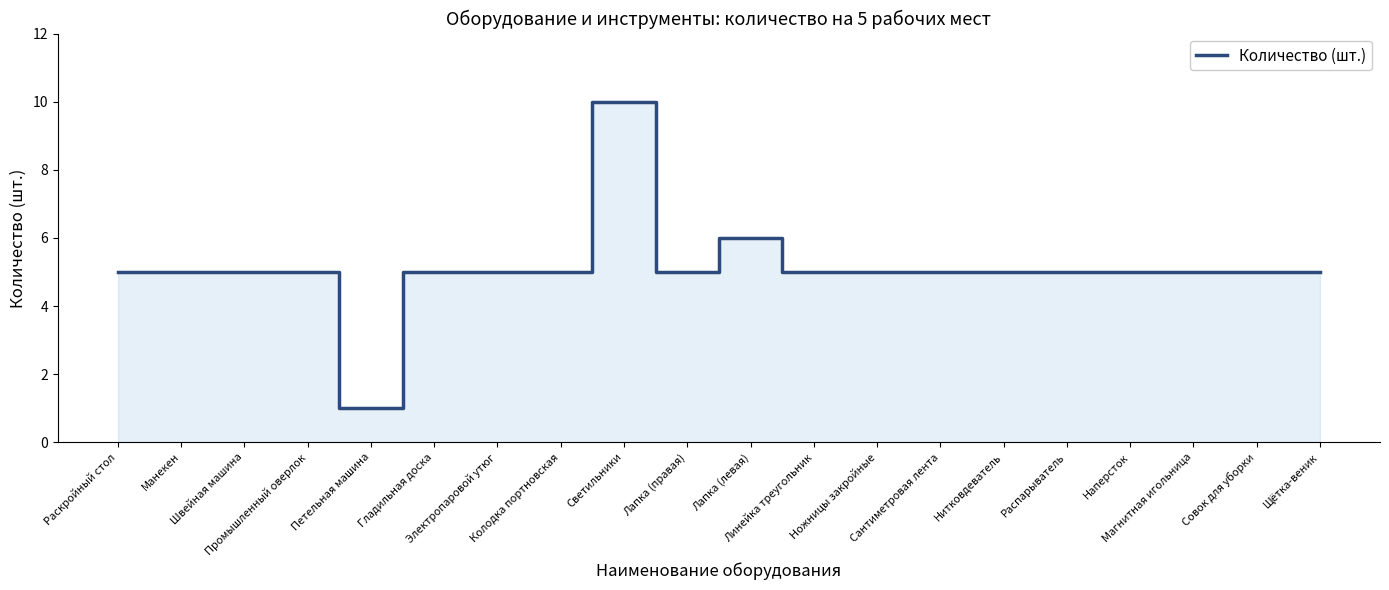

Is it true that the value at Гладильная доска is 5?

True